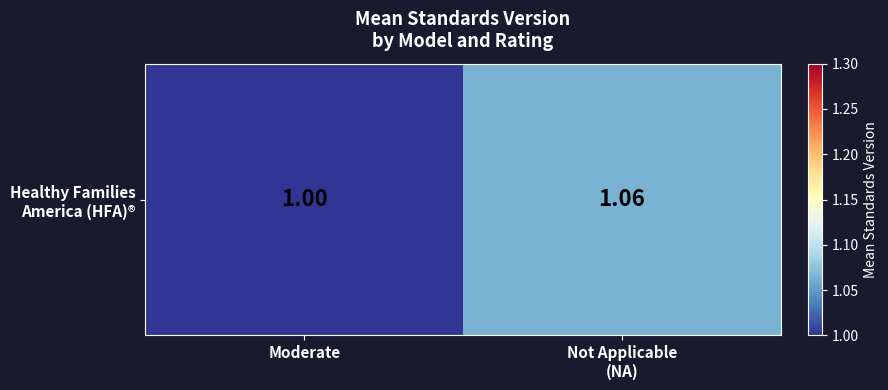

True or false: the data shows 0.3 at Not Applicable
(NA).

False